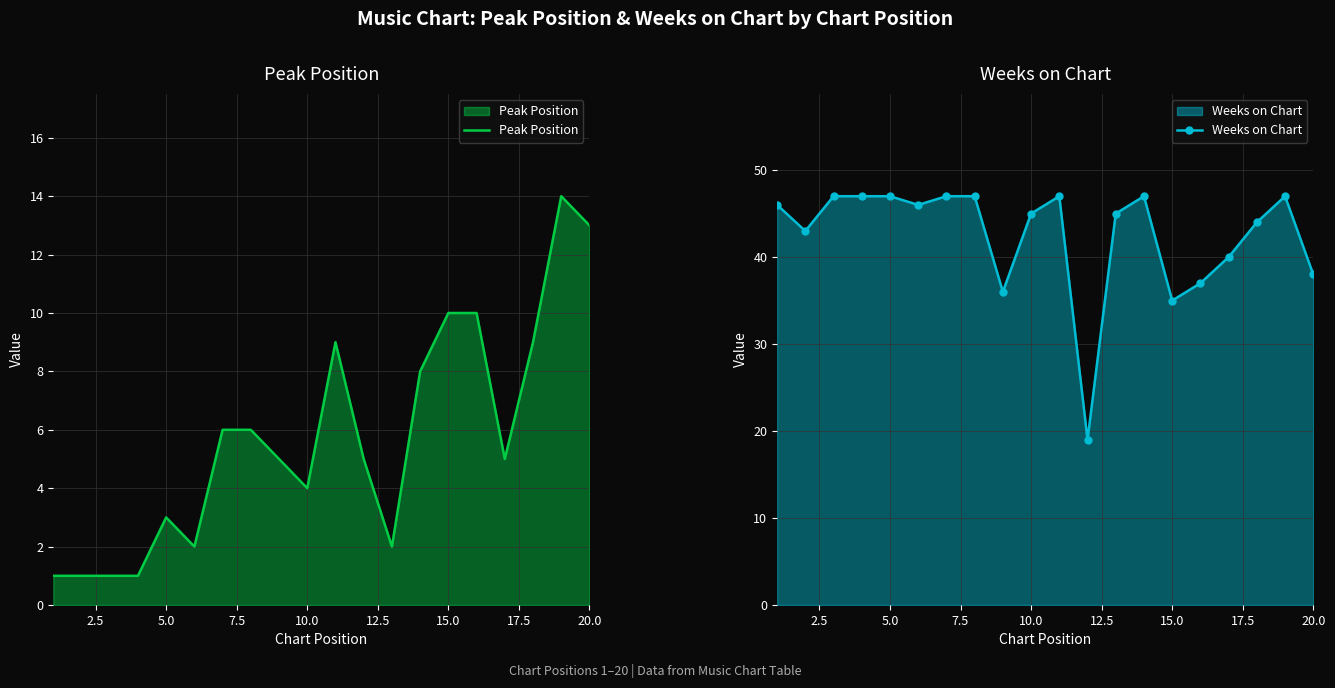

How many categories are shown in the chart?

20